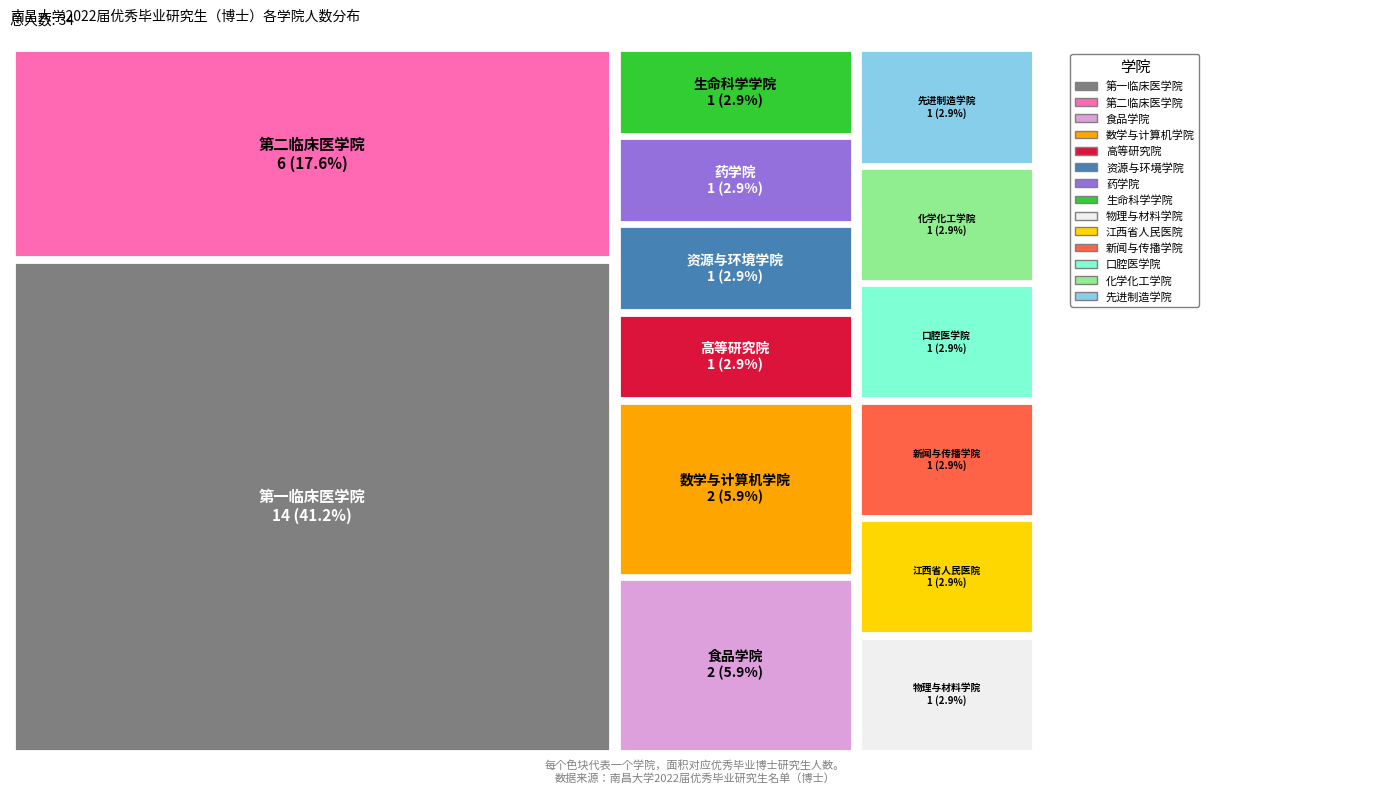

Reading right to left, list all the values displayed in this chart.

1	1	1	1	1	1	1	1	1	1	2	2	6	14